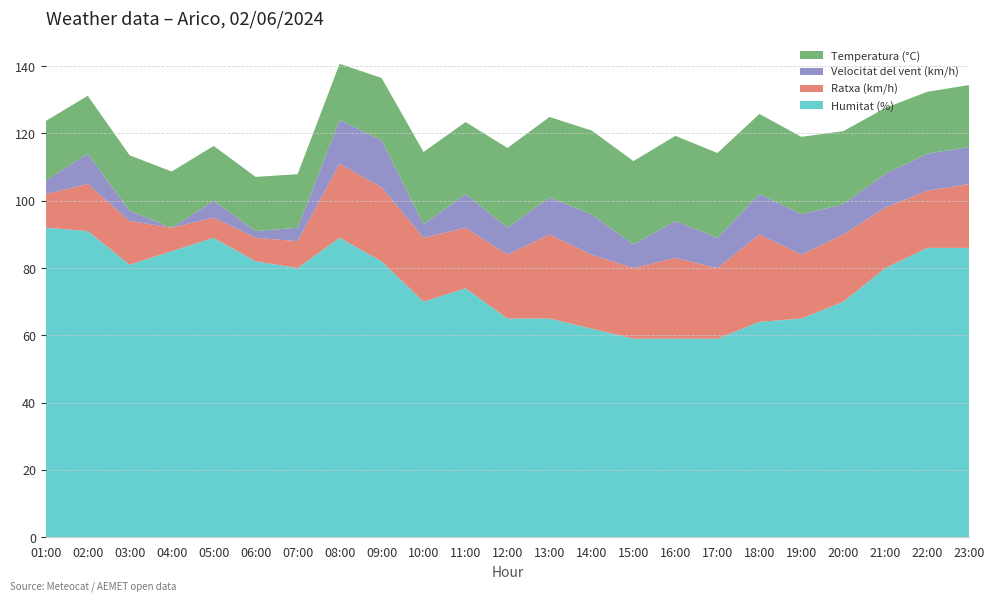

Reading left to right, what are all the values shown in this chart?

Temperatura (°C): 17.7	17.2	16.5	16.7	16.3	16.1	15.9	16.7	18.5	21.5	21.4	23.7	23.9	24.9	24.8	25.3	25.2	23.8	23.0	21.7	19.6	18.4	18.4
Velocitat del vent (km/h): 4.0	9.0	3.0	0.0	5.0	2.0	4.0	13.0	14.0	4.0	10.0	8.0	11.0	12.0	7.0	11.0	9.0	12.0	12.0	9.0	10.0	11.0	11.0
Humitat (%): 92.0	91.0	81.0	85.0	89.0	82.0	80.0	89.0	82.0	70.0	74.0	65.0	65.0	62.0	59.0	59.0	59.0	64.0	65.0	70.0	80.0	86.0	86.0
Ratxa (km/h): 10.0	14.0	13.0	7.0	6.0	7.0	8.0	22.0	22.0	19.0	18.0	19.0	25.0	22.0	21.0	24.0	21.0	26.0	19.0	20.0	18.0	17.0	19.0